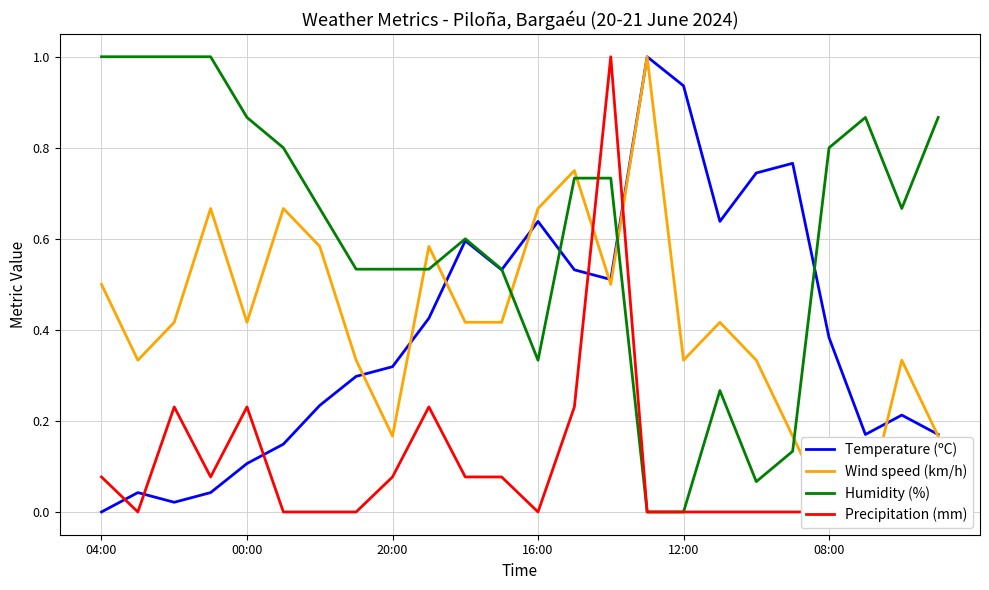

What is the value of the Precipitation (mm) point at the 10th from the left?

0.2